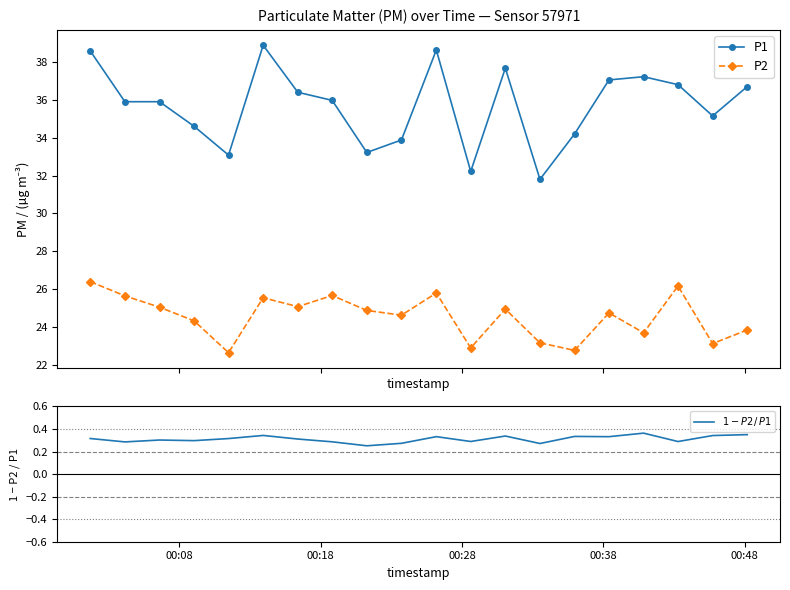

What are all the series names shown in the legend?

P1, P2, $1 - P2\,/\,P1$